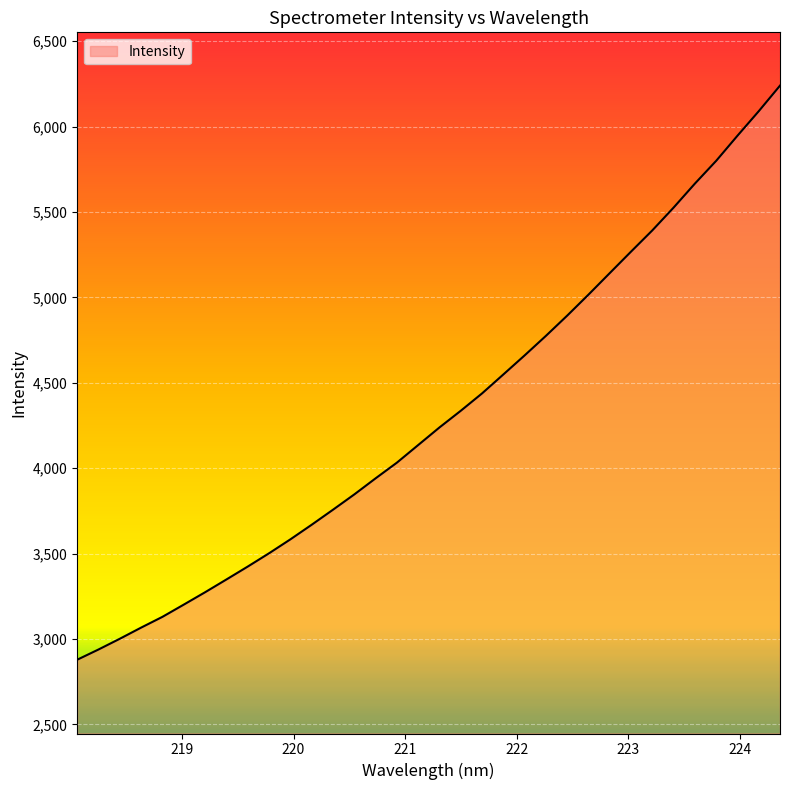

What is the maximum value shown in the chart?

6239.6